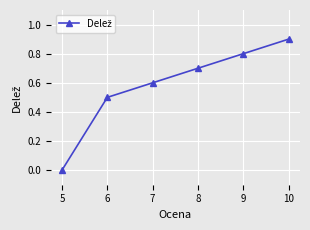

Which has a higher value, 7 or 10?

10